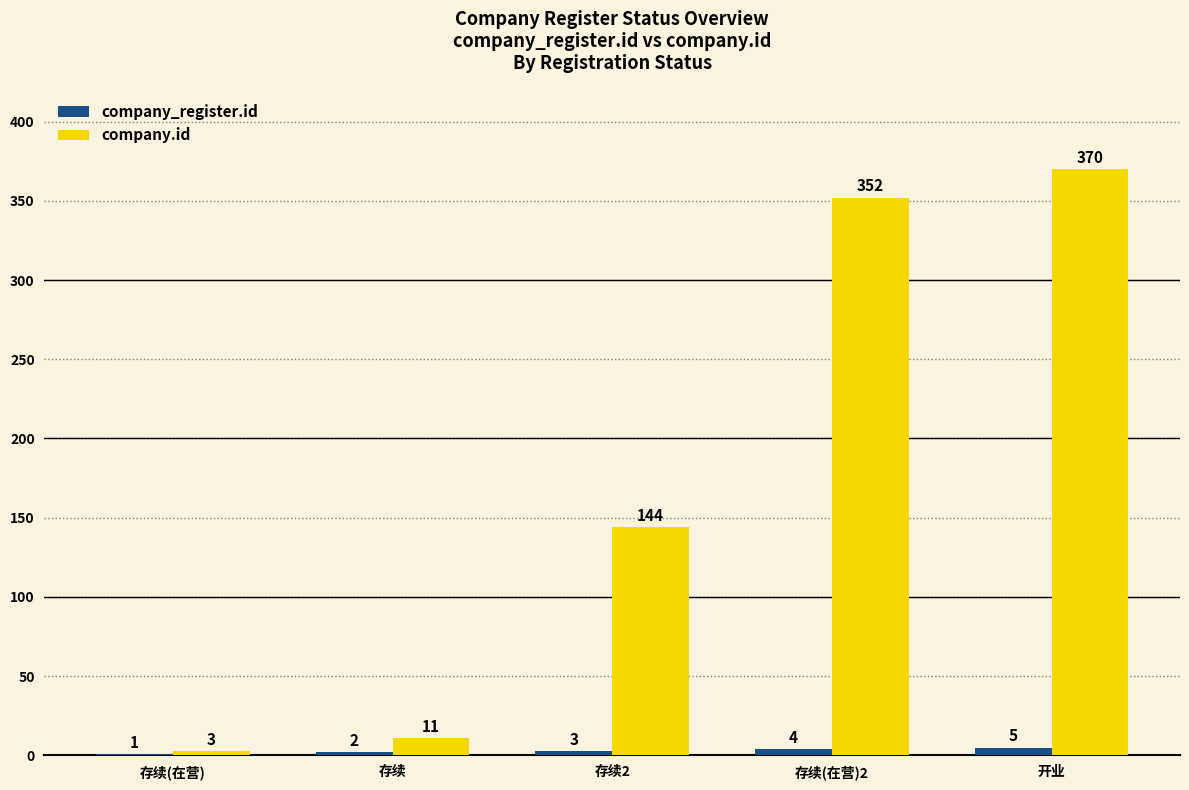

Which category has the highest value in the company_register.id series?

开业